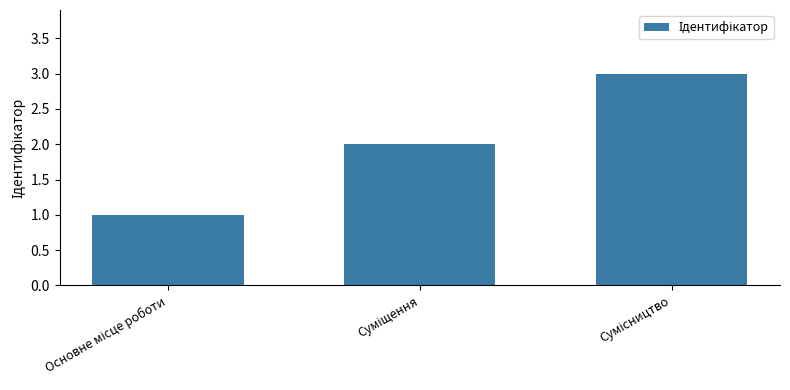

What is the greatest value displayed?

3